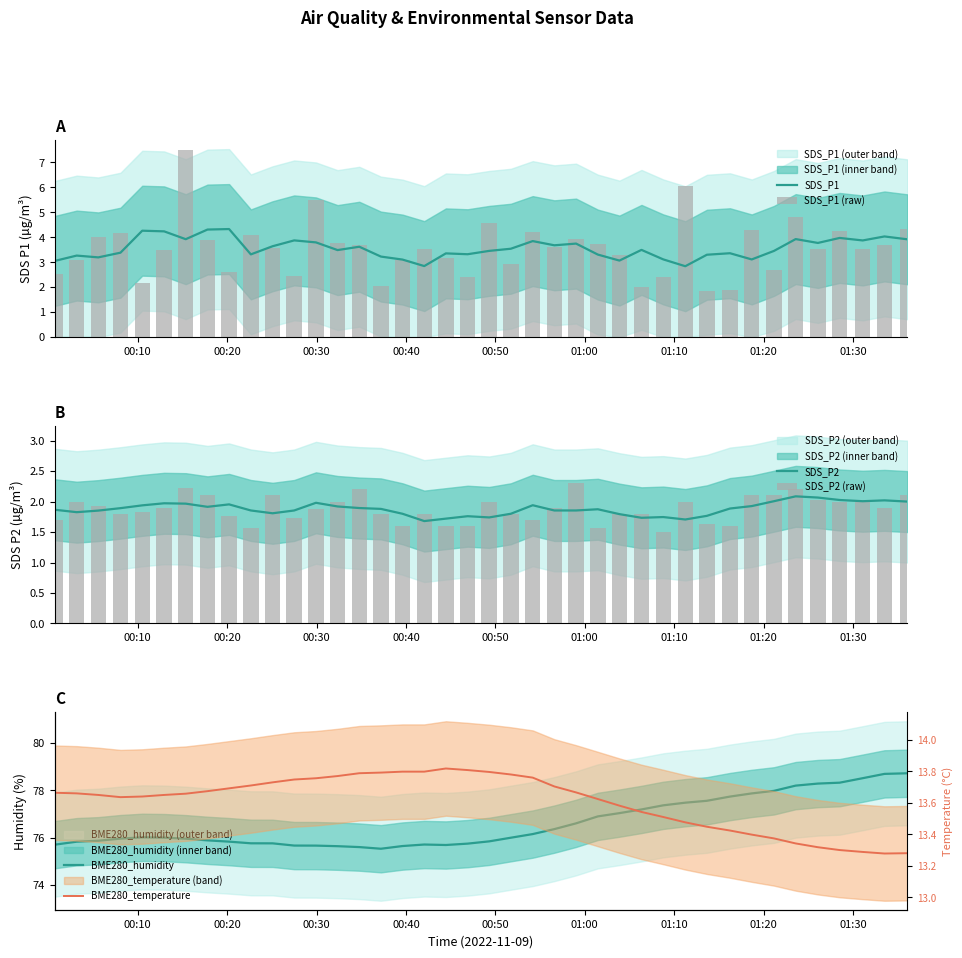

Are the bars horizontal?

No